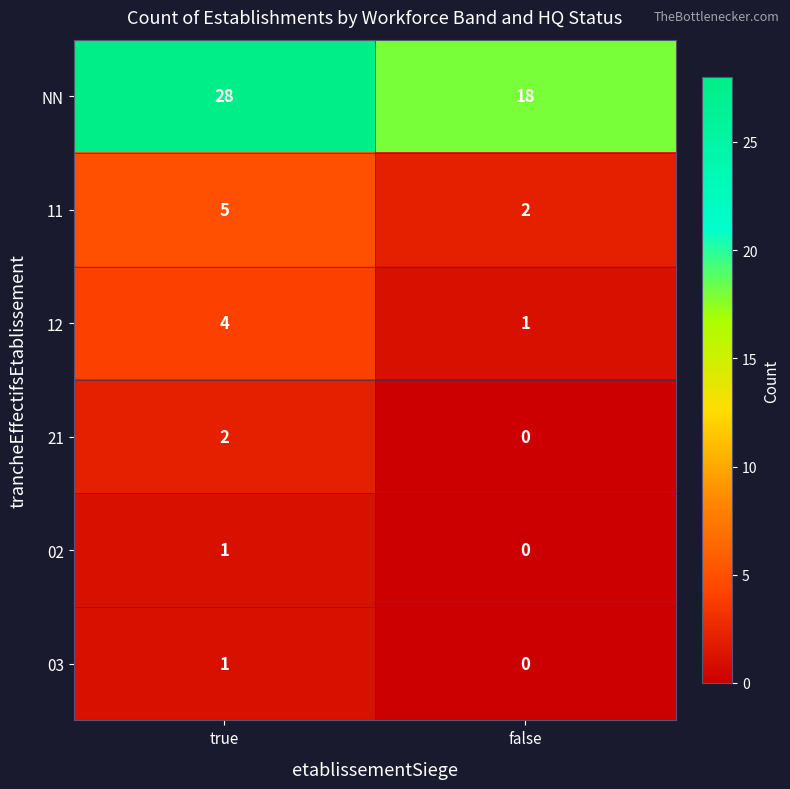

Which series has the largest range (max minus min)?

NN